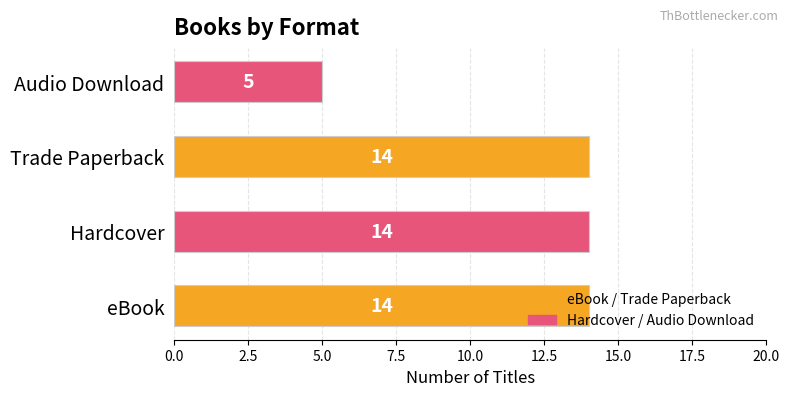

What is the difference between the maximum and minimum values?

9